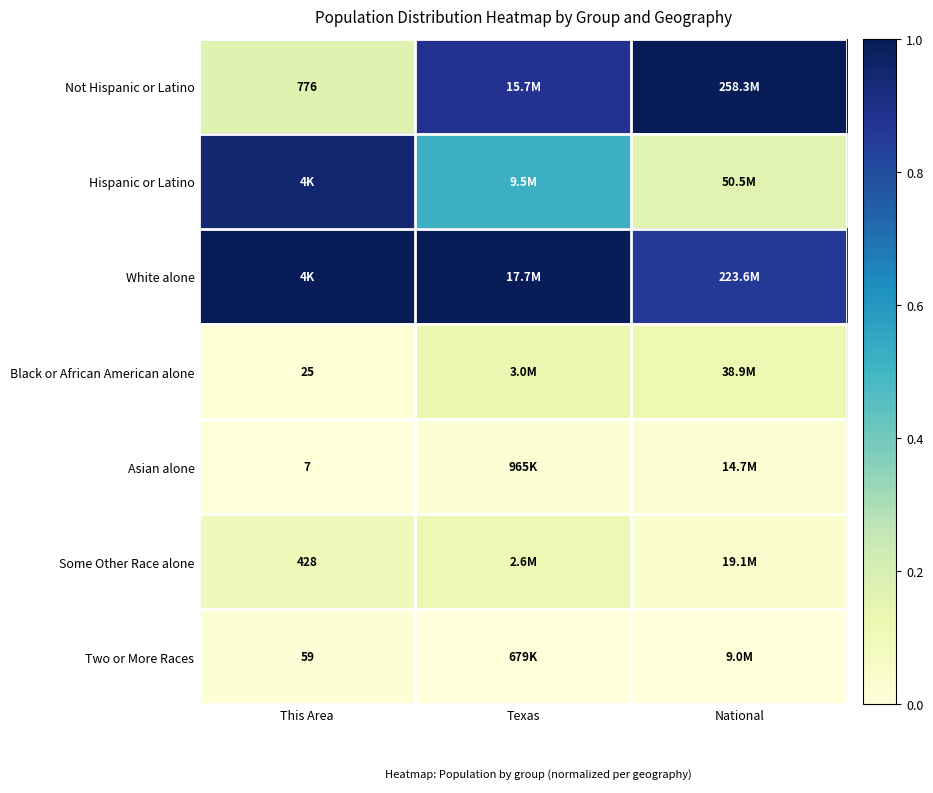

How many Asian alone values are between 0 and 1?

3